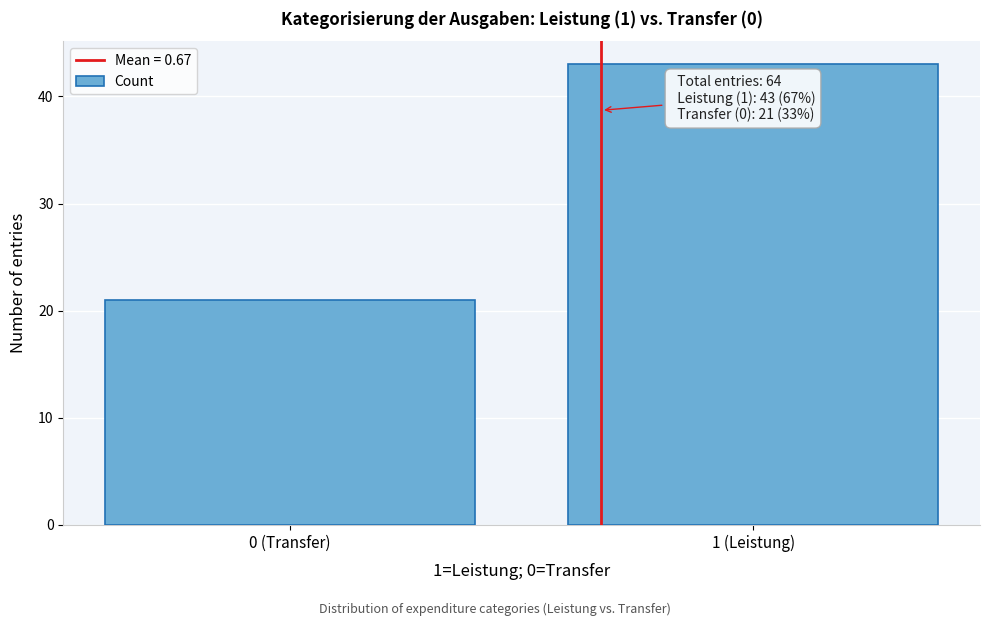

Reading right to left, what are all the values shown in this chart?

43	21